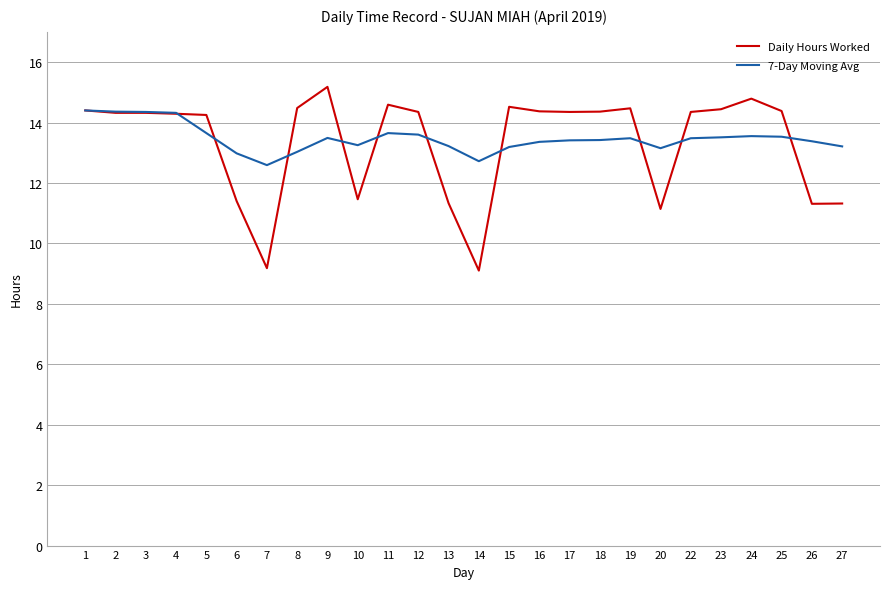

The Daily Hours Worked series shows 15.4 at 26. True or false?

False